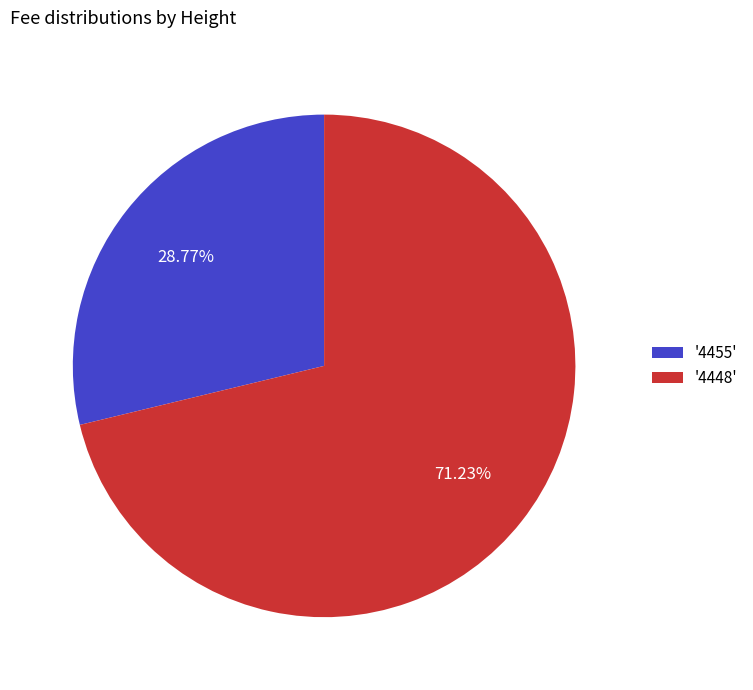

Which category has the biggest portion of the pie?

'4448'